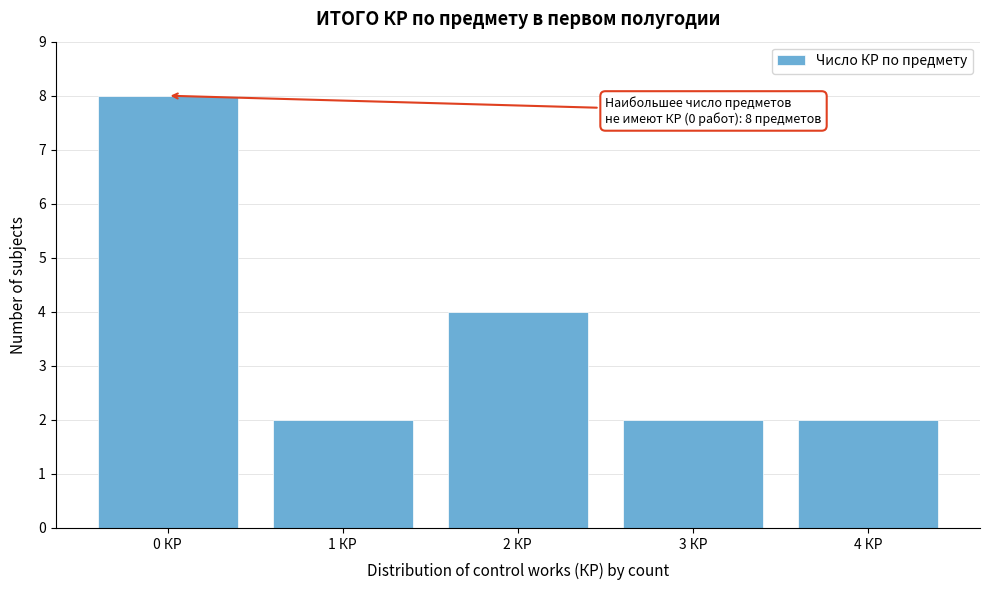

Which range on the x-axis has the tallest bar?

-0.5 to 0.5